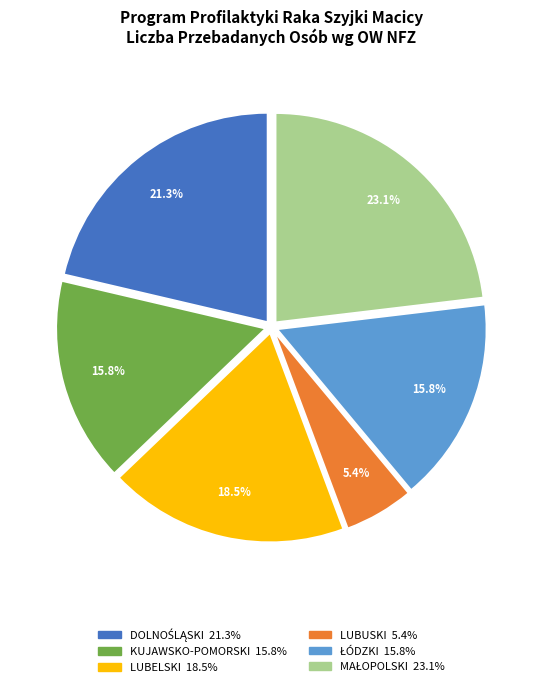

Is there any slice that represents more than half of the pie?

No